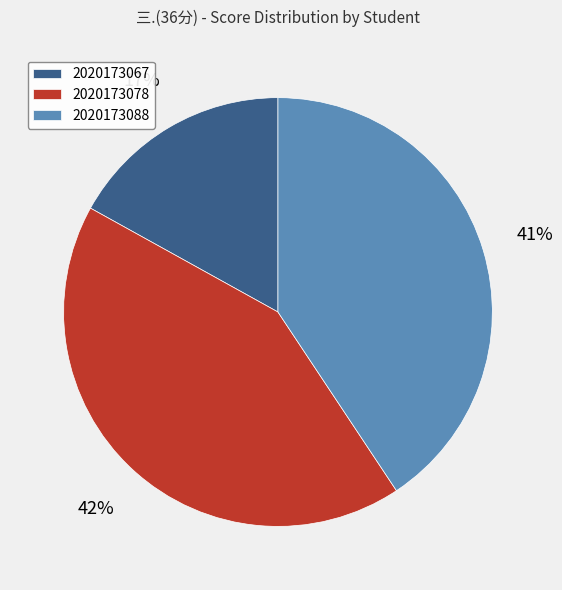

Between 2020173088 and 2020173067, which is larger?

2020173088